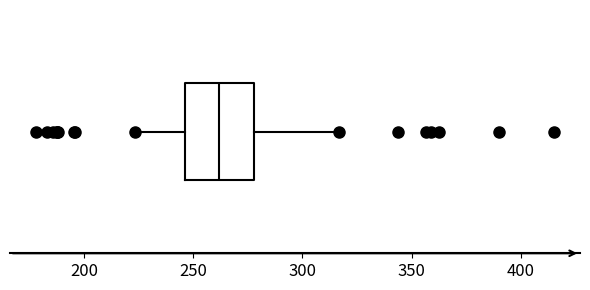

Read this box plot against the x-axis: the position of the median line, the range covered by the box, and the ends of both whiskers. The values are not printed on the chart, so give them approximately, as read against the axis.

median 260, box 245 to 280, whiskers 225 to 315